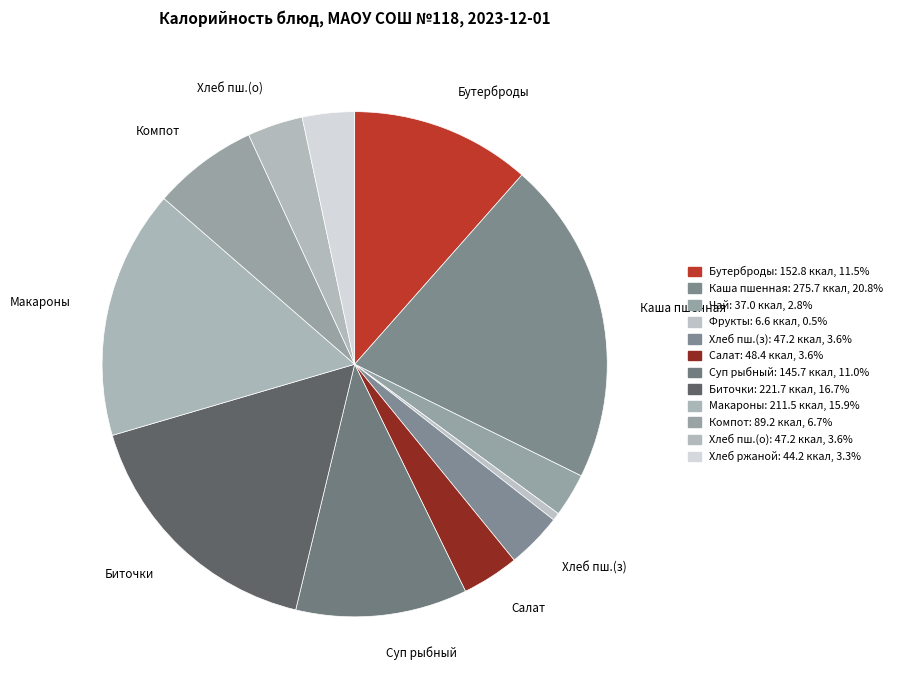

How many segments does this pie chart have?

12